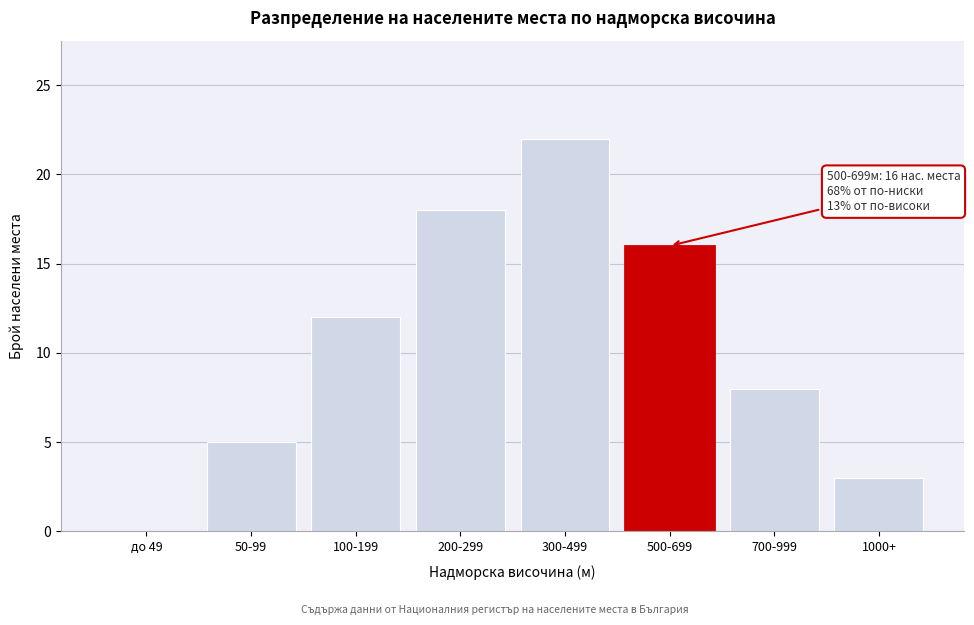

Reading right to left, what are all the values shown in this chart?

1000+=3	700-999=8	500-699=16	300-499=22	200-299=18	100-199=12	50-99=5	до 49=0